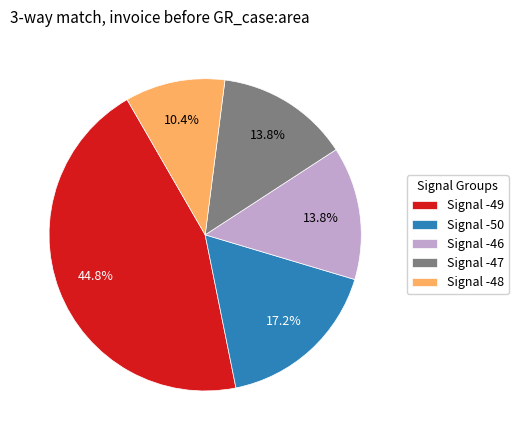

What is the largest slice in the pie chart?

Signal -49